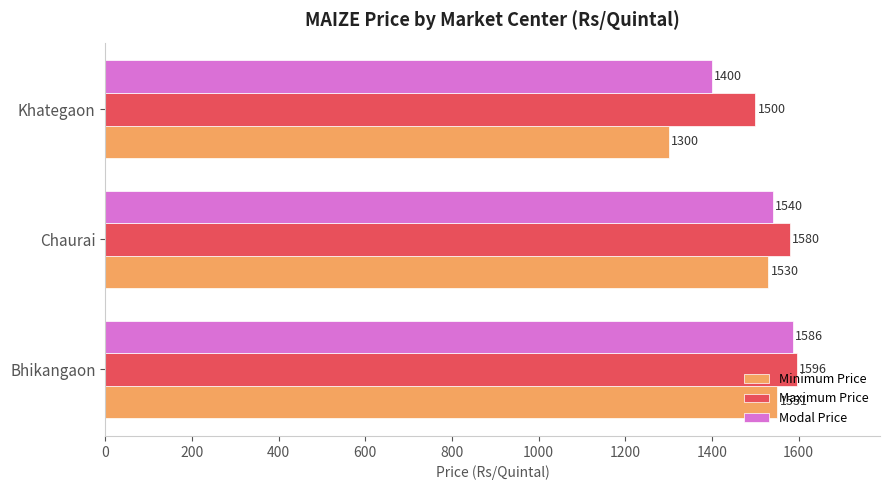

Which series has the widest spread of values?

Minimum Price